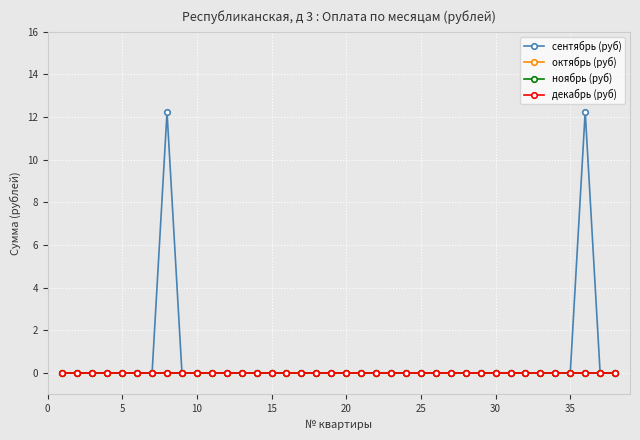

What is the greatest value displayed?

12.3